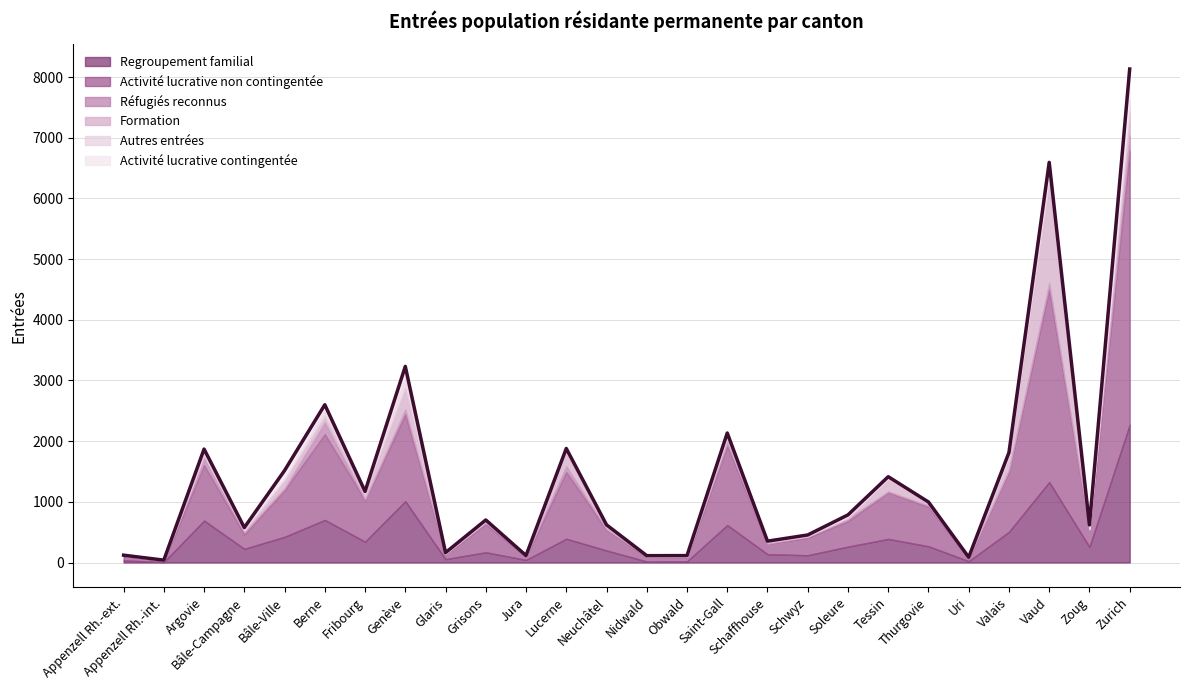

What is the average value of the Regroupement familial series?

404